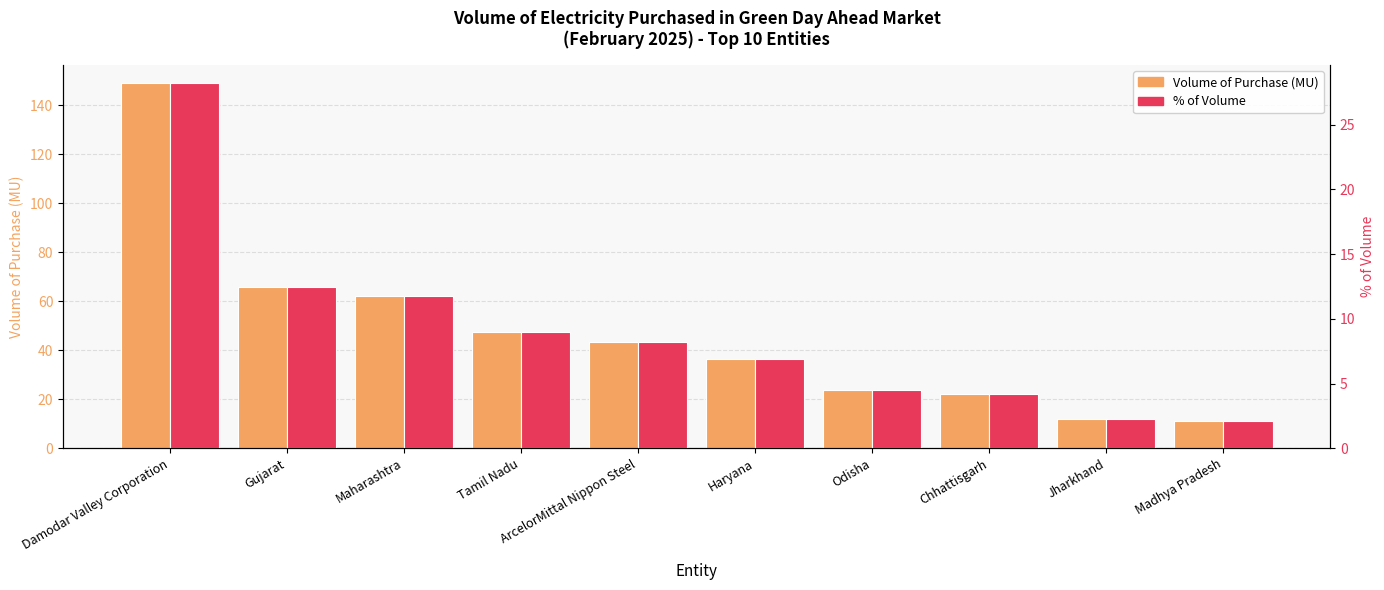

How many bars are there in total?

20